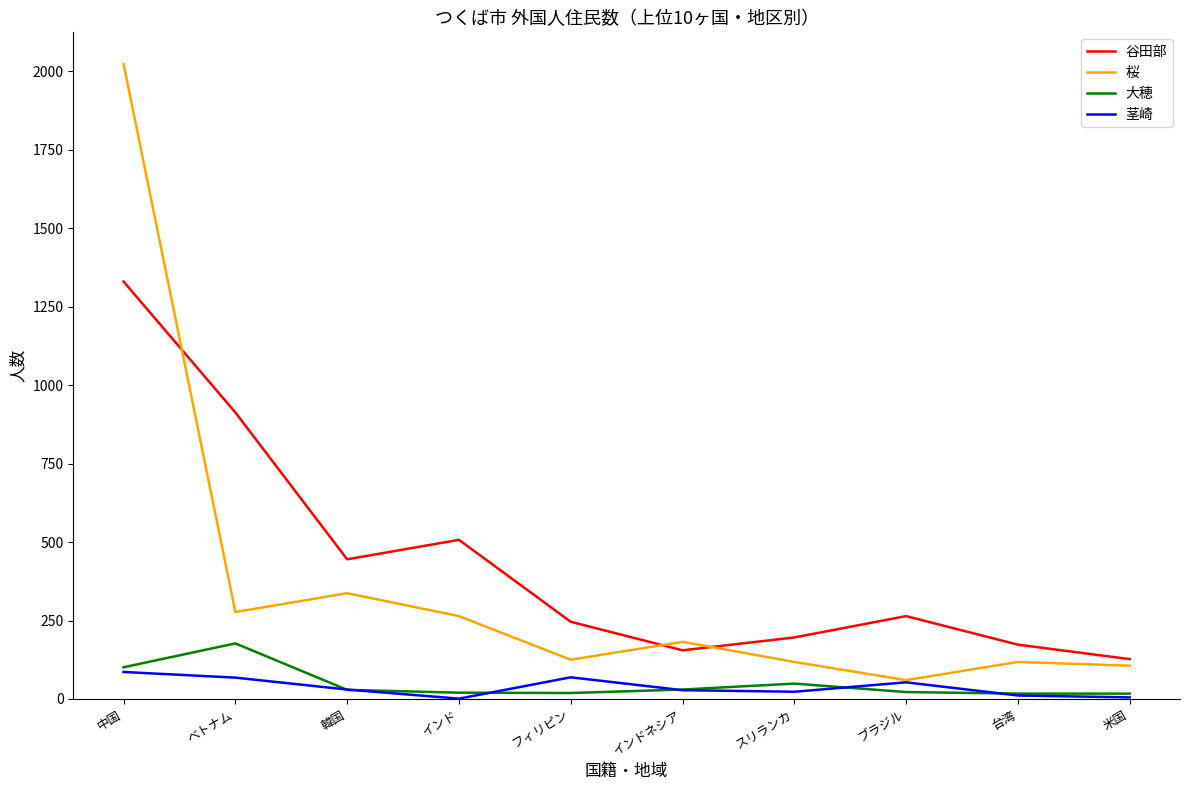

What is the total value across all series at 米国?

255